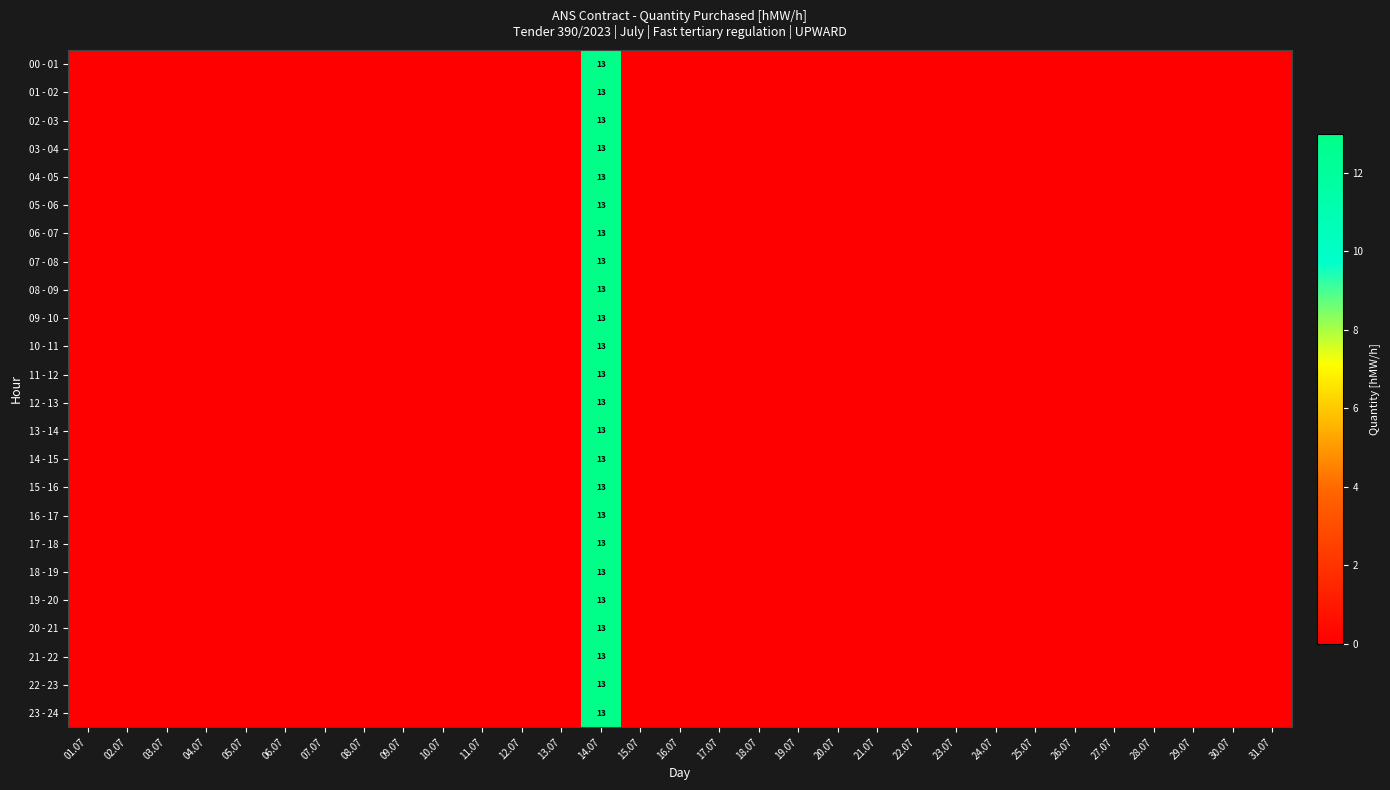

The value of 21 - 22 at 29.07 is 6. True or false?

False